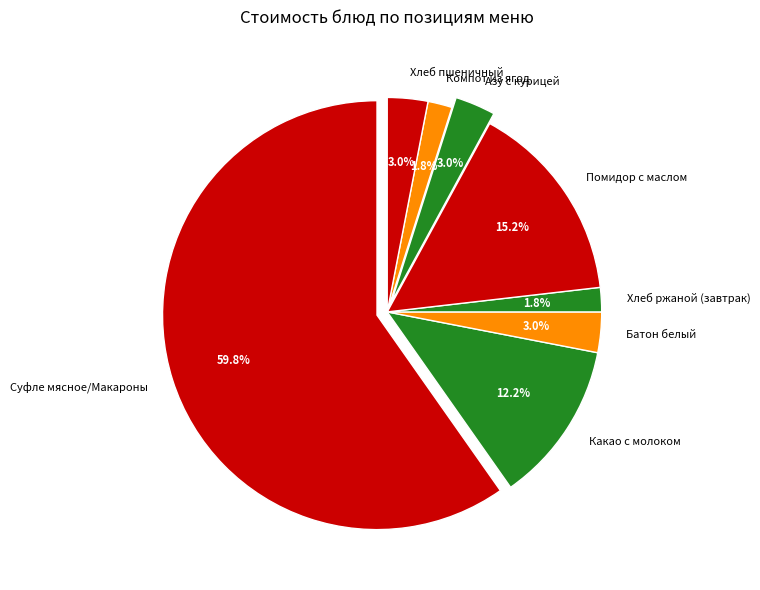

Which category has the smallest portion of the pie?

Хлеб ржаной (завтрак)